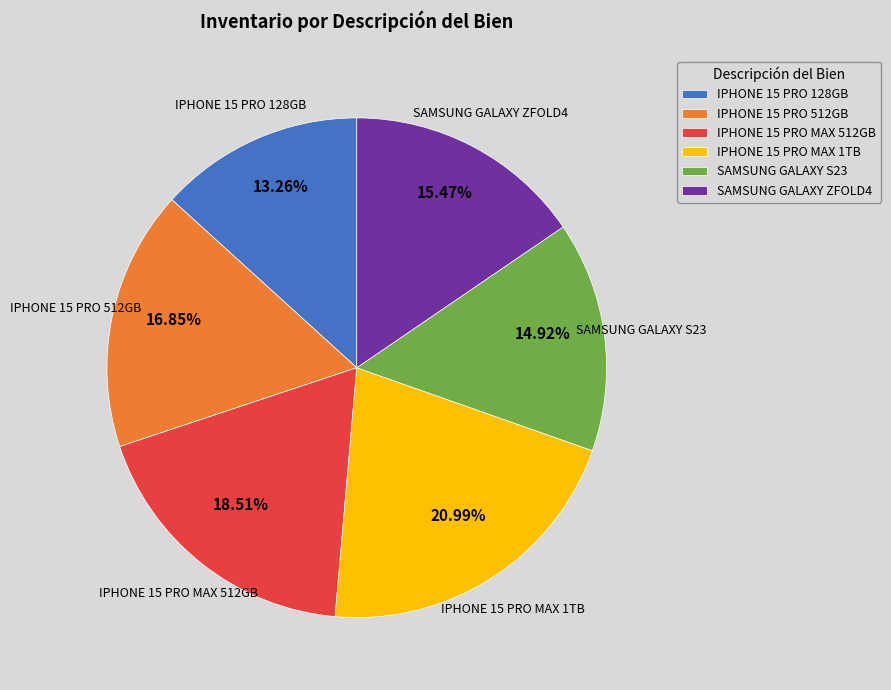

Between IPHONE 15 PRO MAX 1TB and SAMSUNG GALAXY ZFOLD4, which is larger?

IPHONE 15 PRO MAX 1TB